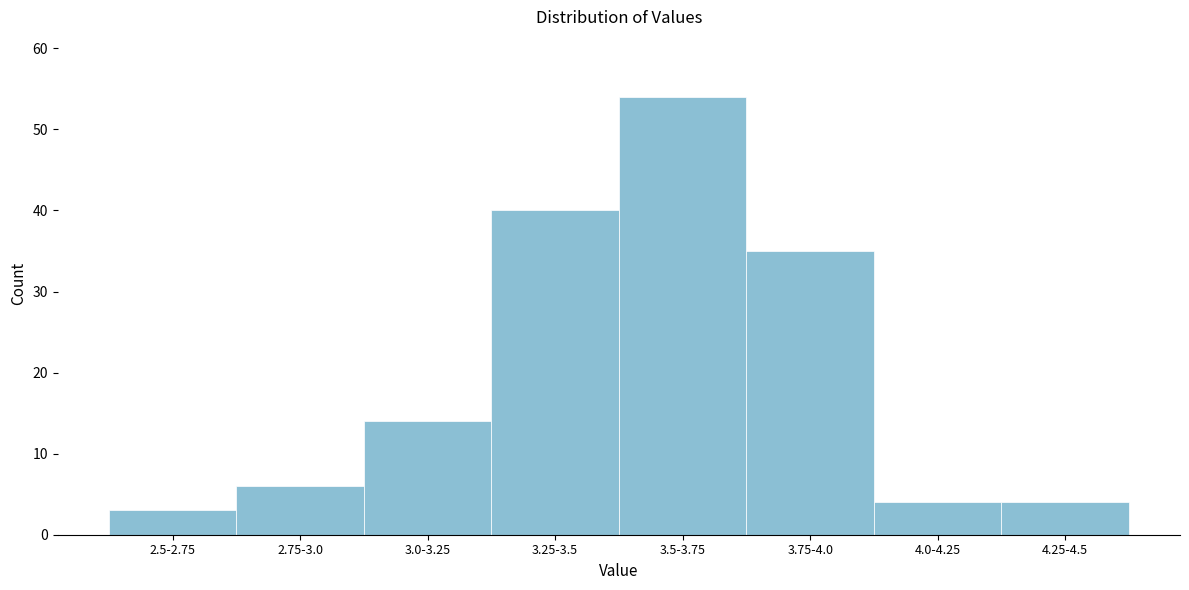

Reading right to left, list all the values displayed in this chart.

4	4	35	54	40	14	6	3